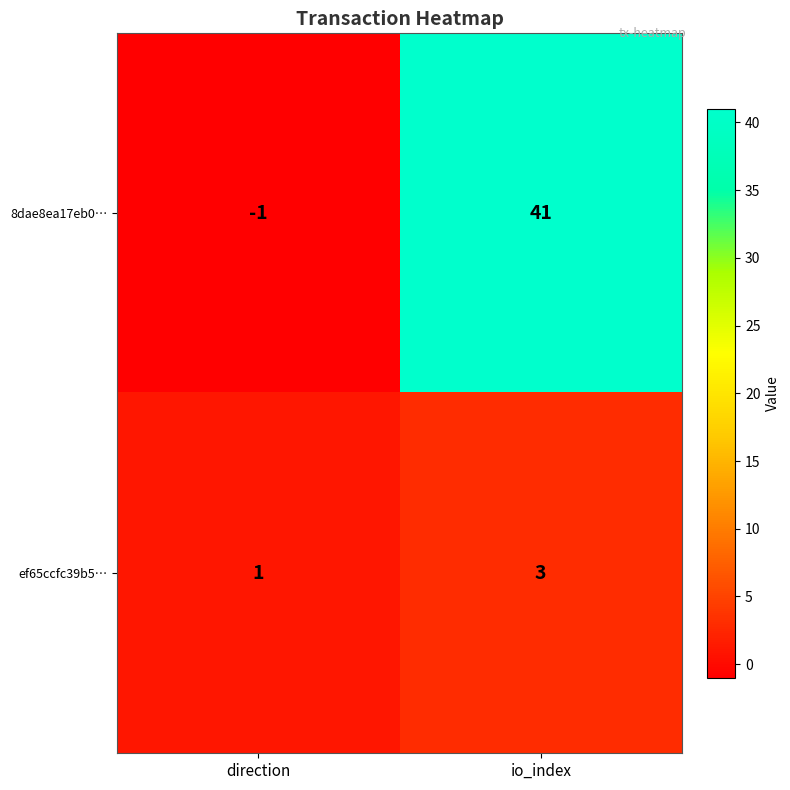

Which series has the widest spread of values?

8dae8ea17eb0…